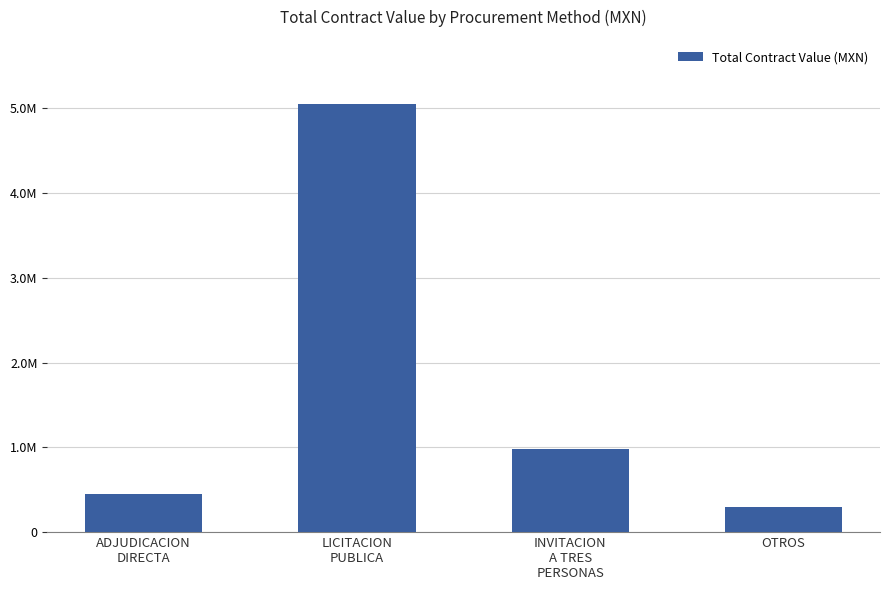

What is the maximum value shown in the chart?

5051799.5